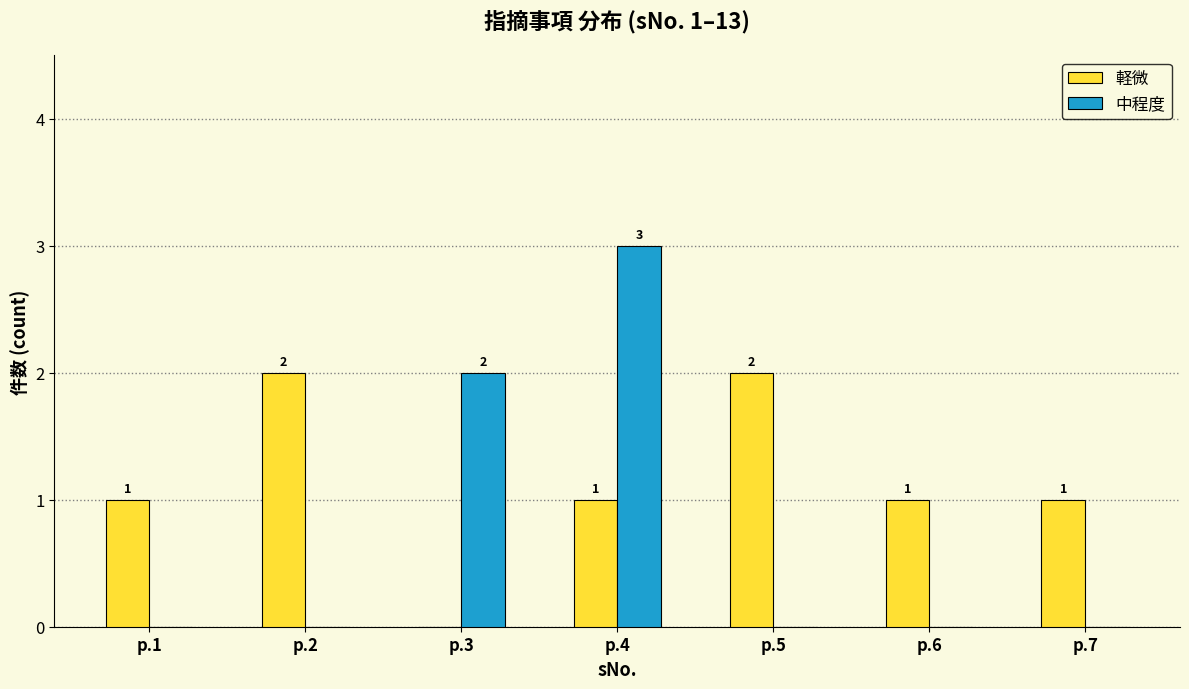

Reading right to left, extract all data points from this chart.

軽微: p.7=1	p.6=1	p.5=2	p.4=1	p.3=0	p.2=2	p.1=1
中程度: p.7=0	p.6=0	p.5=0	p.4=3	p.3=2	p.2=0	p.1=0